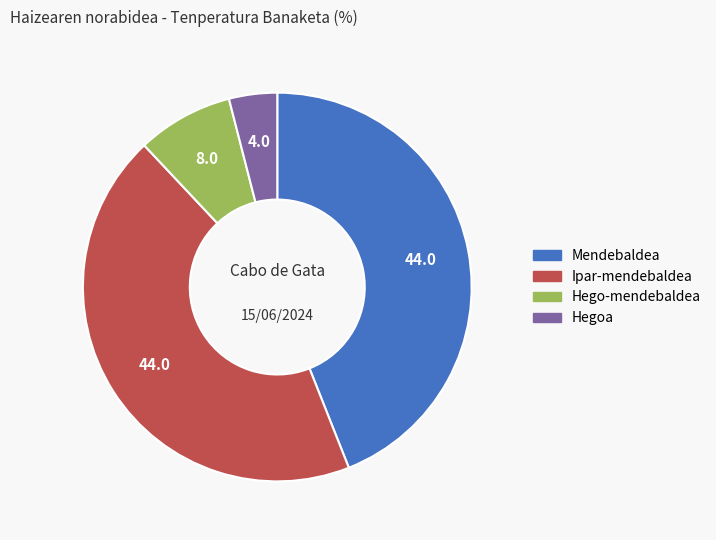

Is there a majority slice in this chart?

No